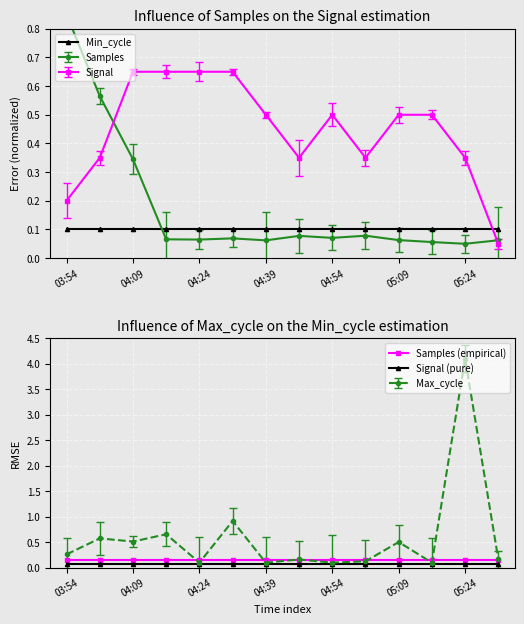

The value of Min_cycle at 05:24 is 0.0. True or false?

False